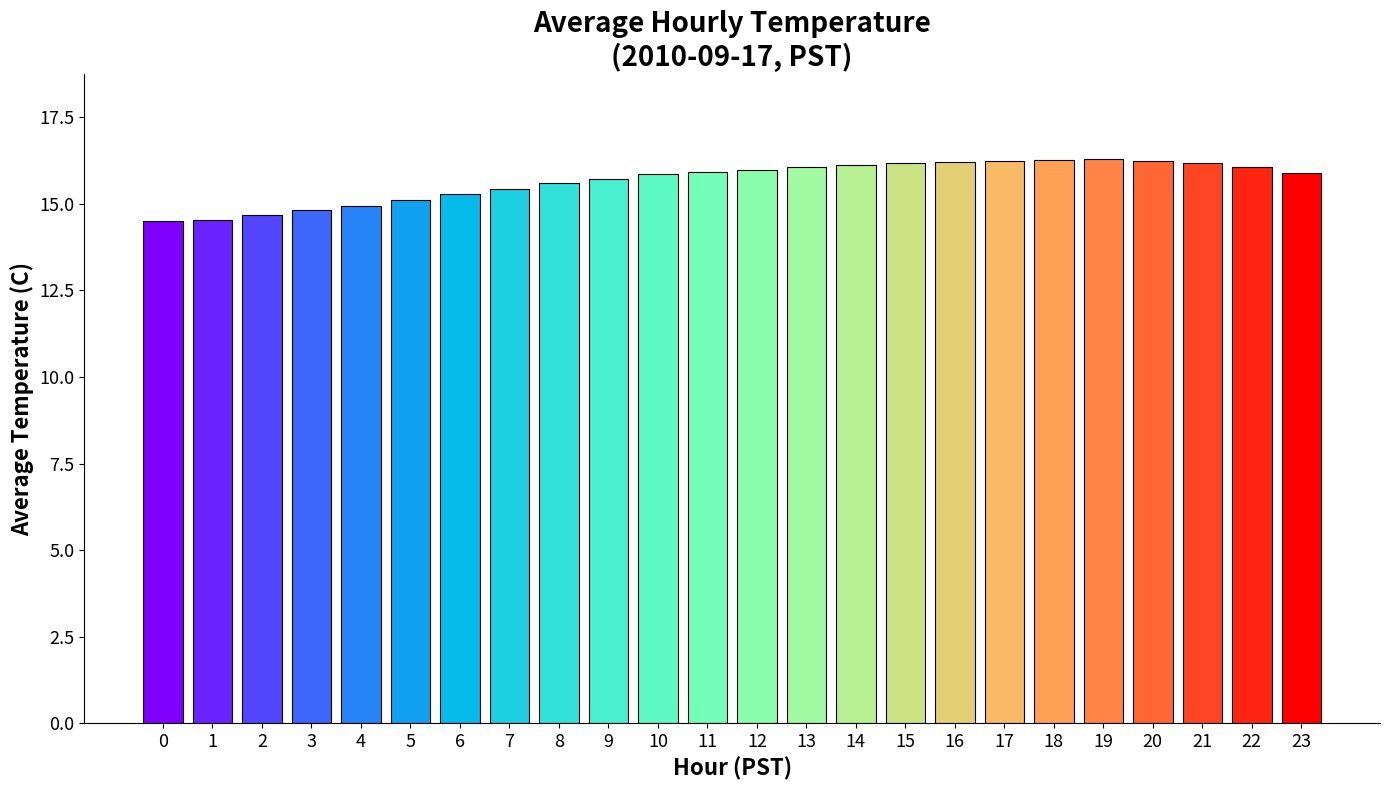

What is the average value?

15.7